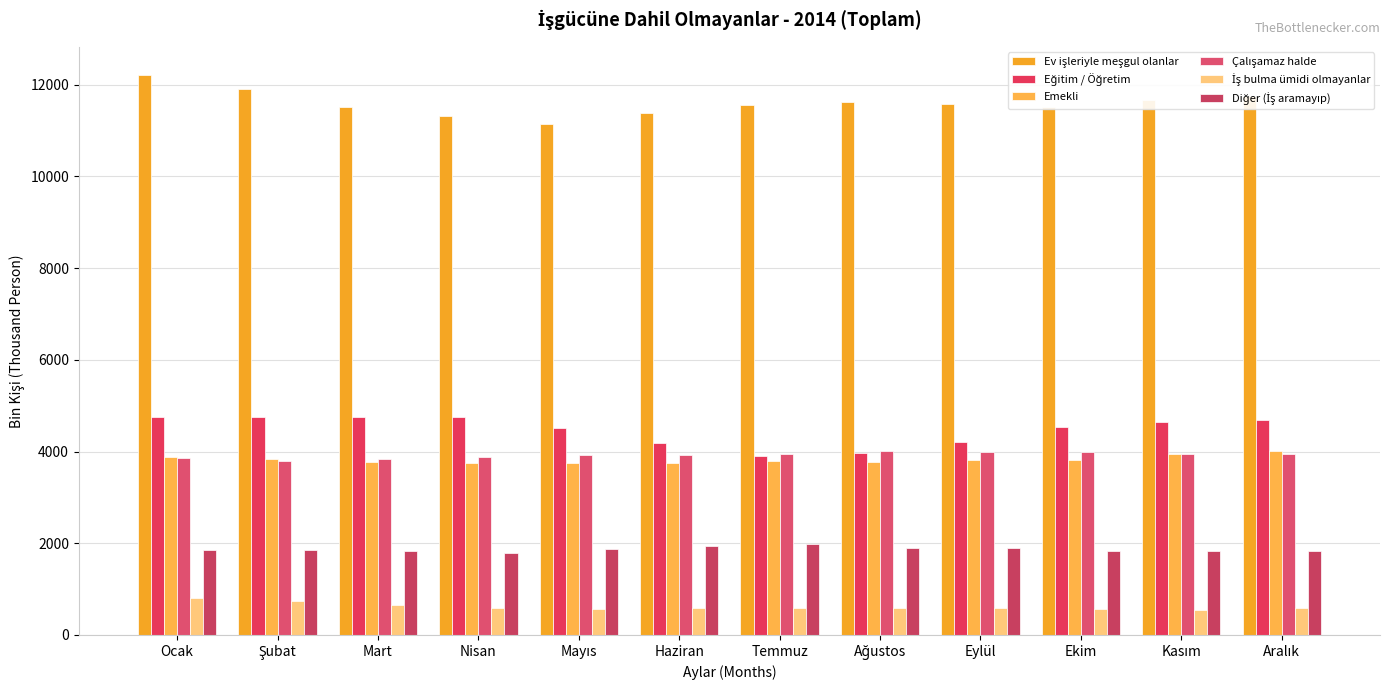

True or false: Diğer (İş aramayıp) has a value of 1934 at Haziran.

True